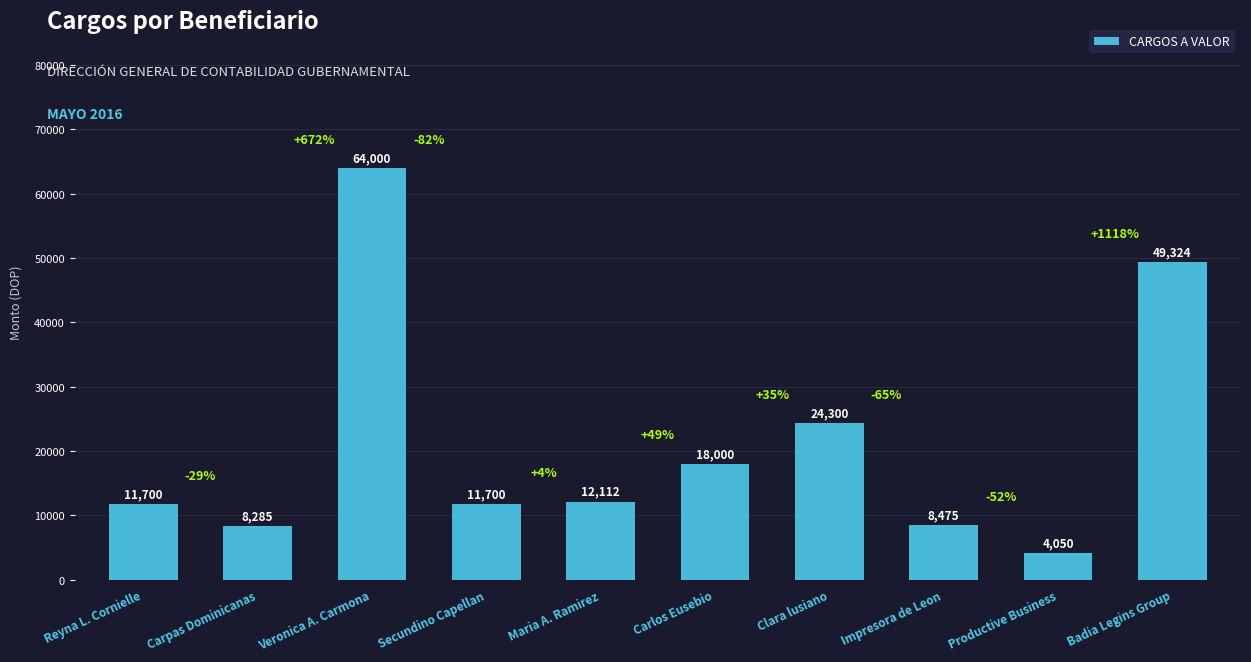

What is the difference between the maximum and minimum values?

59949.9